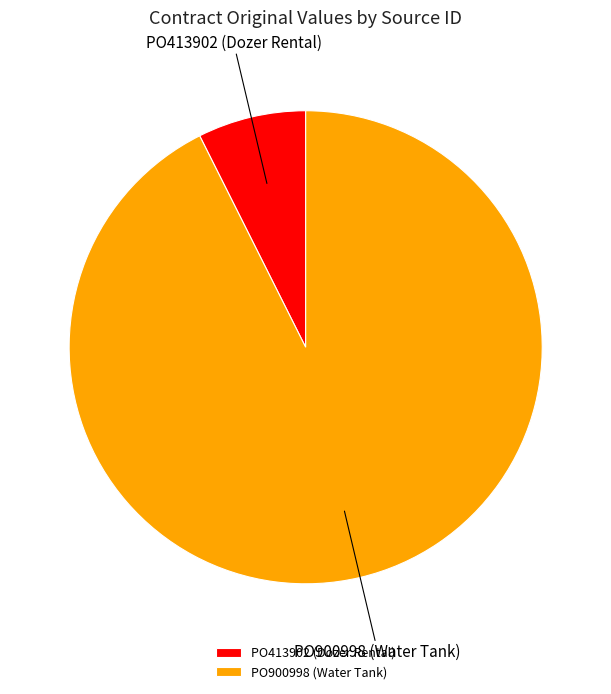

Does any single category account for the majority?

Yes